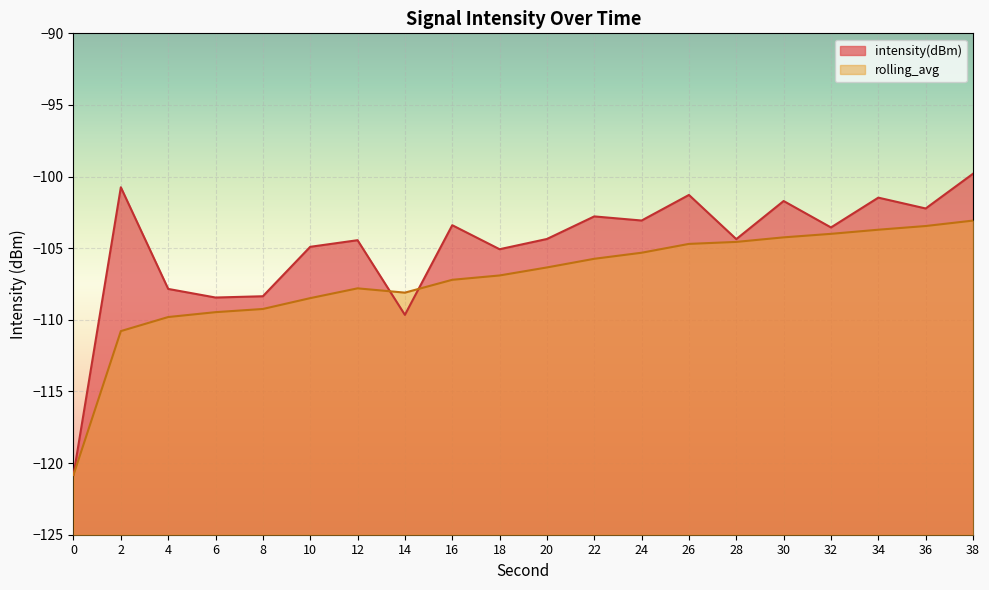

The rolling_avg series shows -56.1 at 24. True or false?

False